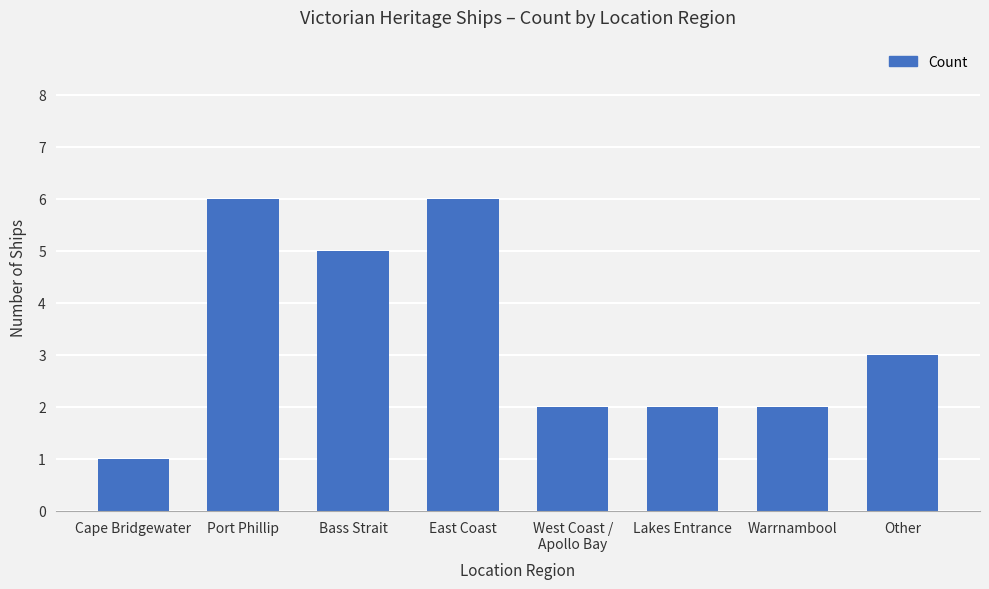

Where does the data first go above 3?

Port Phillip